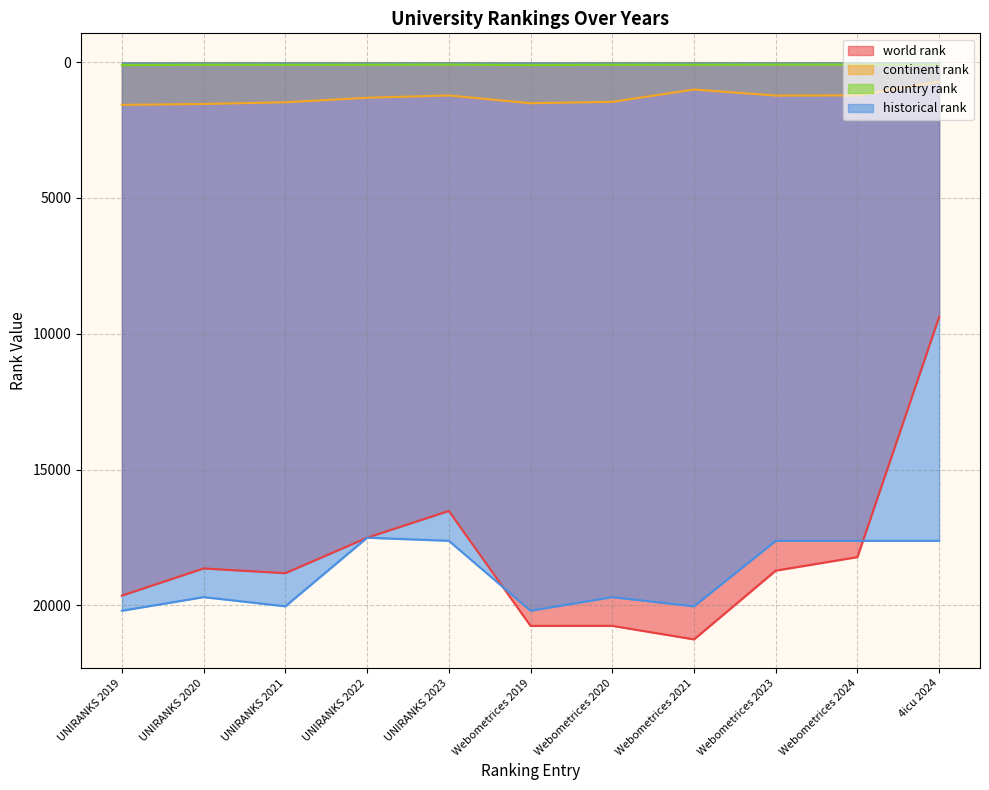

At which category does the chart reach its minimum across all series?

Webometrices 2024